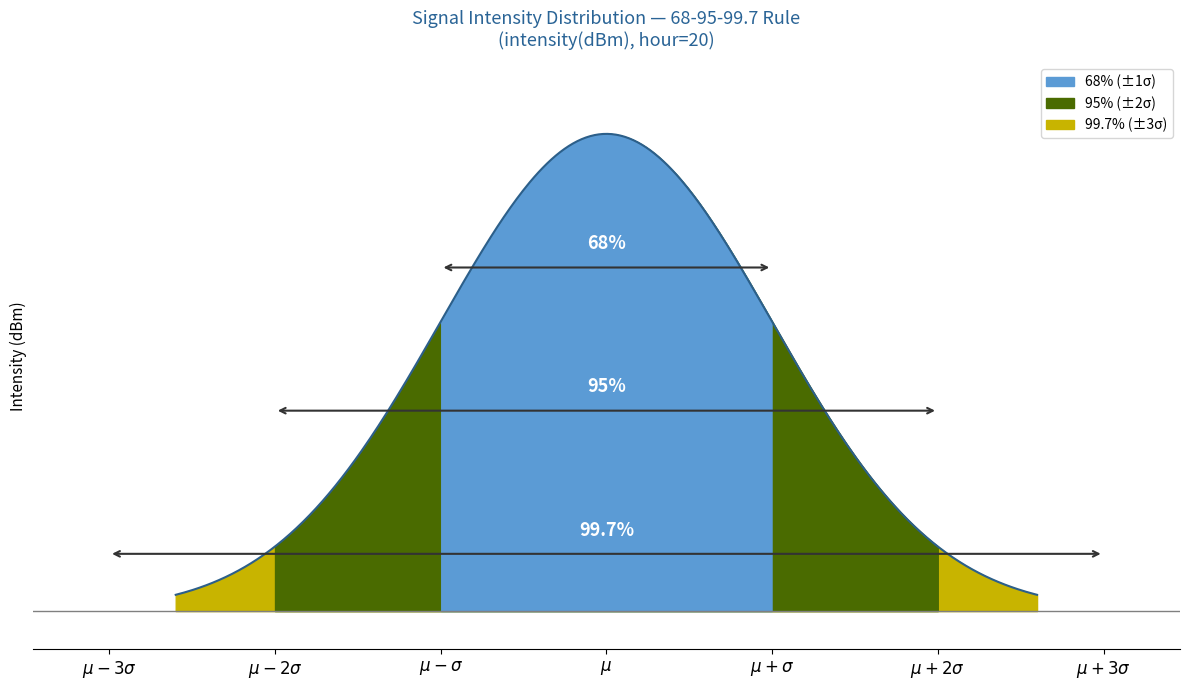

At which category does the data reach its first local valley?

3